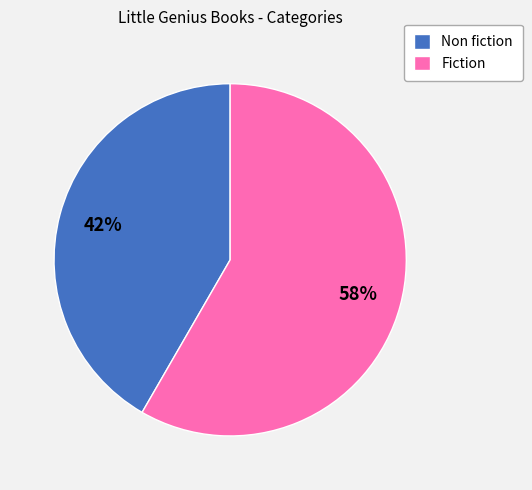

Is there any slice that represents more than half of the pie?

Yes